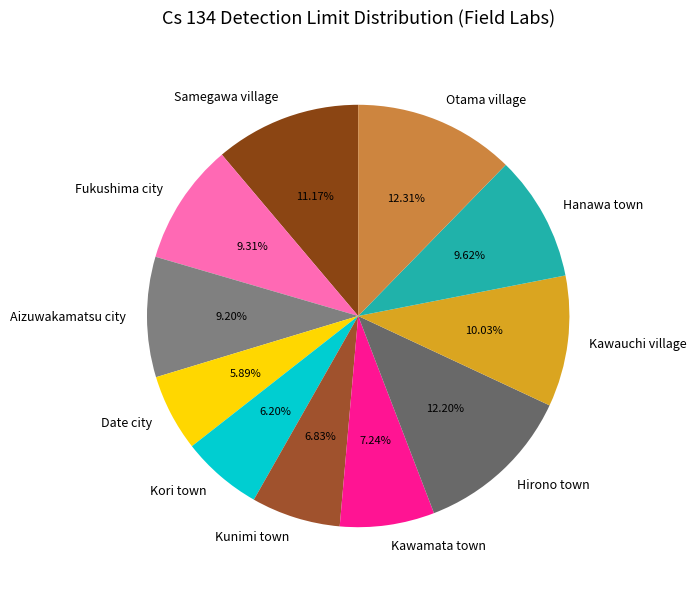

What is the ratio of the value at Kunimi town to the value at Aizuwakamatsu city?

0.7